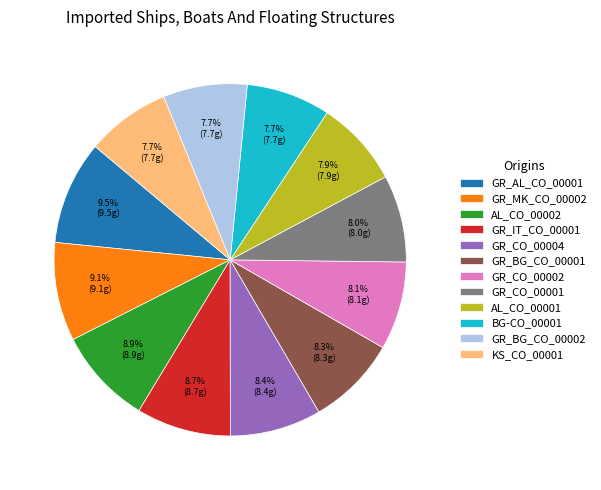

Does GR_BG_CO_00002 represent more than half of the total?

No